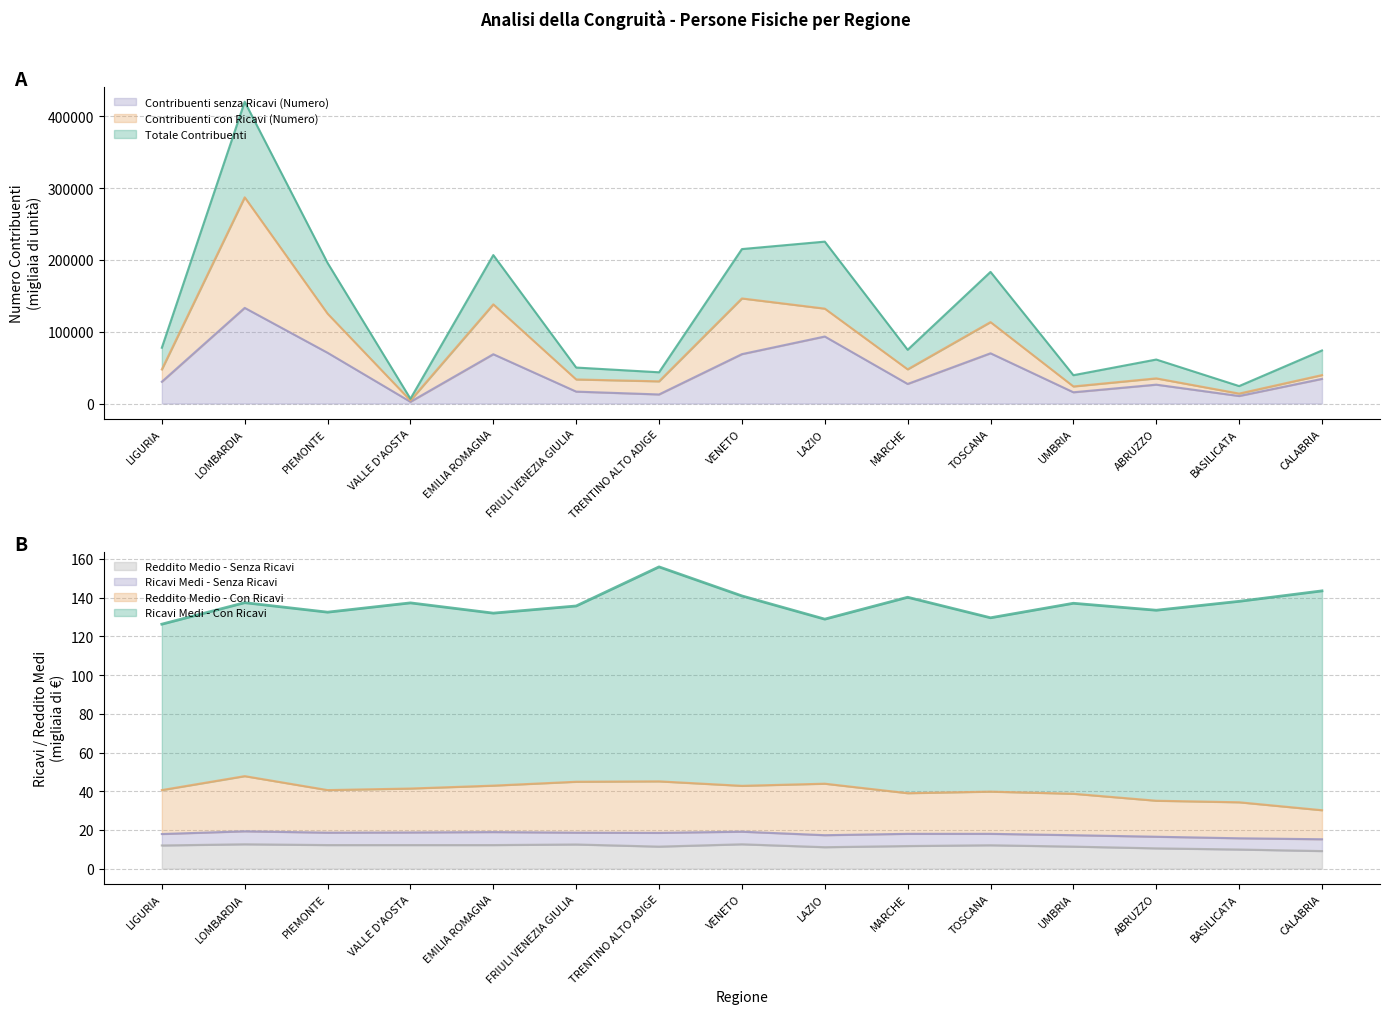

True or false: Totale Contribuenti and Contribuenti senza Ricavi (Numero) intersect in this chart.

False